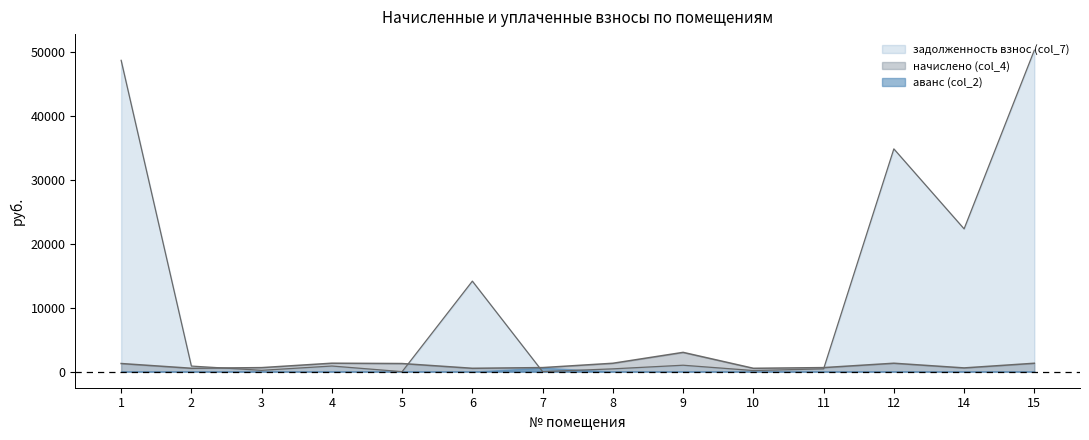

What is the total value across all series at 8?

1744.8